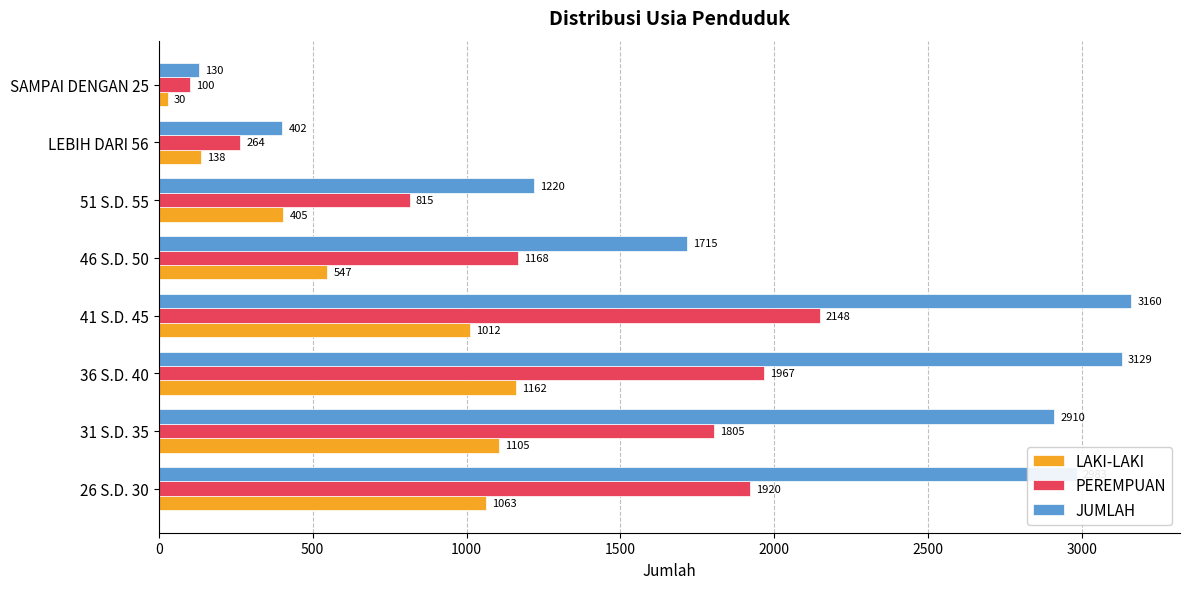

What is the approximate value of LAKI-LAKI at 31 S.D. 35?

1105